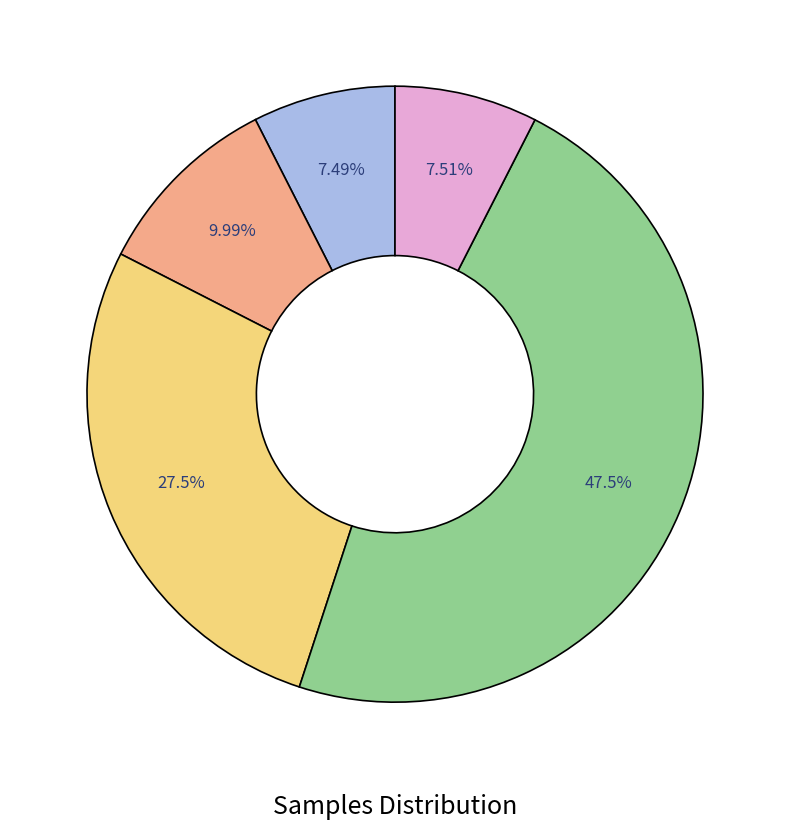

Does any single category account for the majority?

No